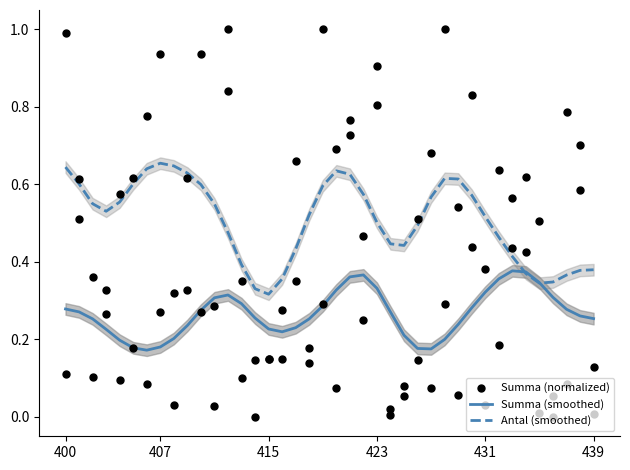

Which series contains the highest Y value?

Summa (normalized)